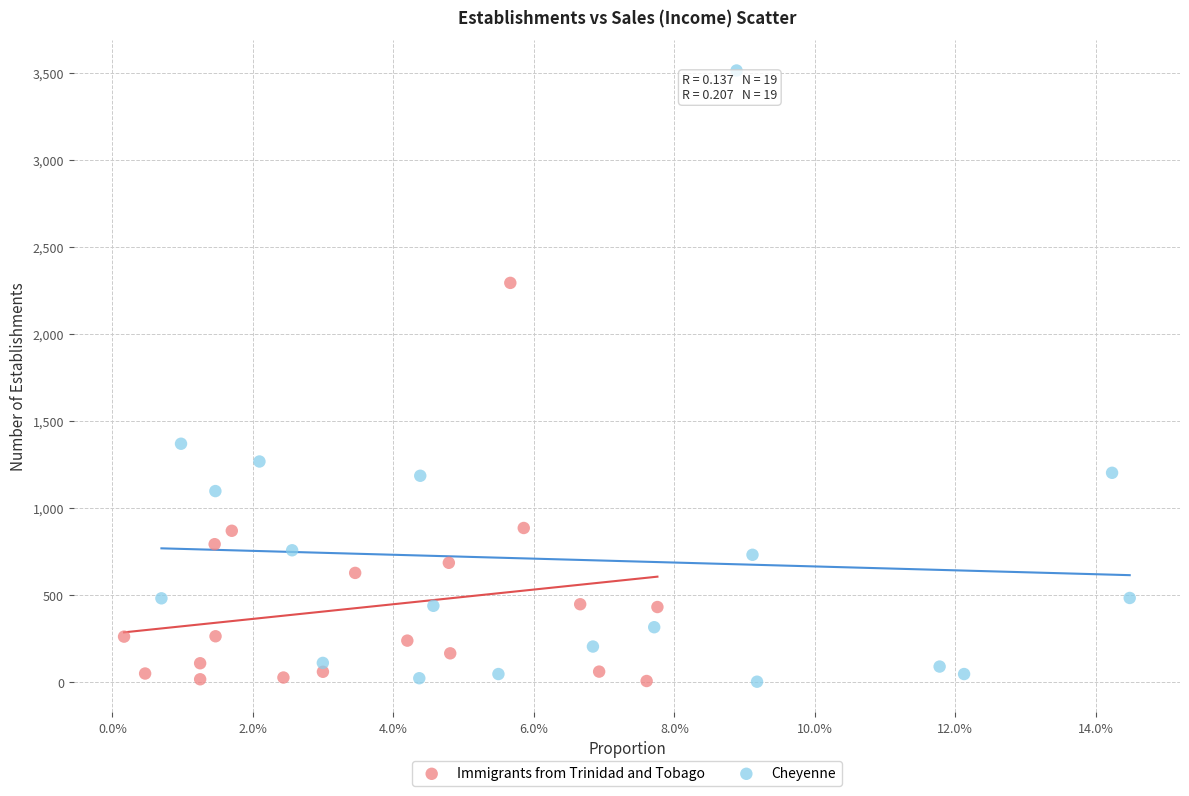

Which series has the largest Y range (max minus min)?

Cheyenne